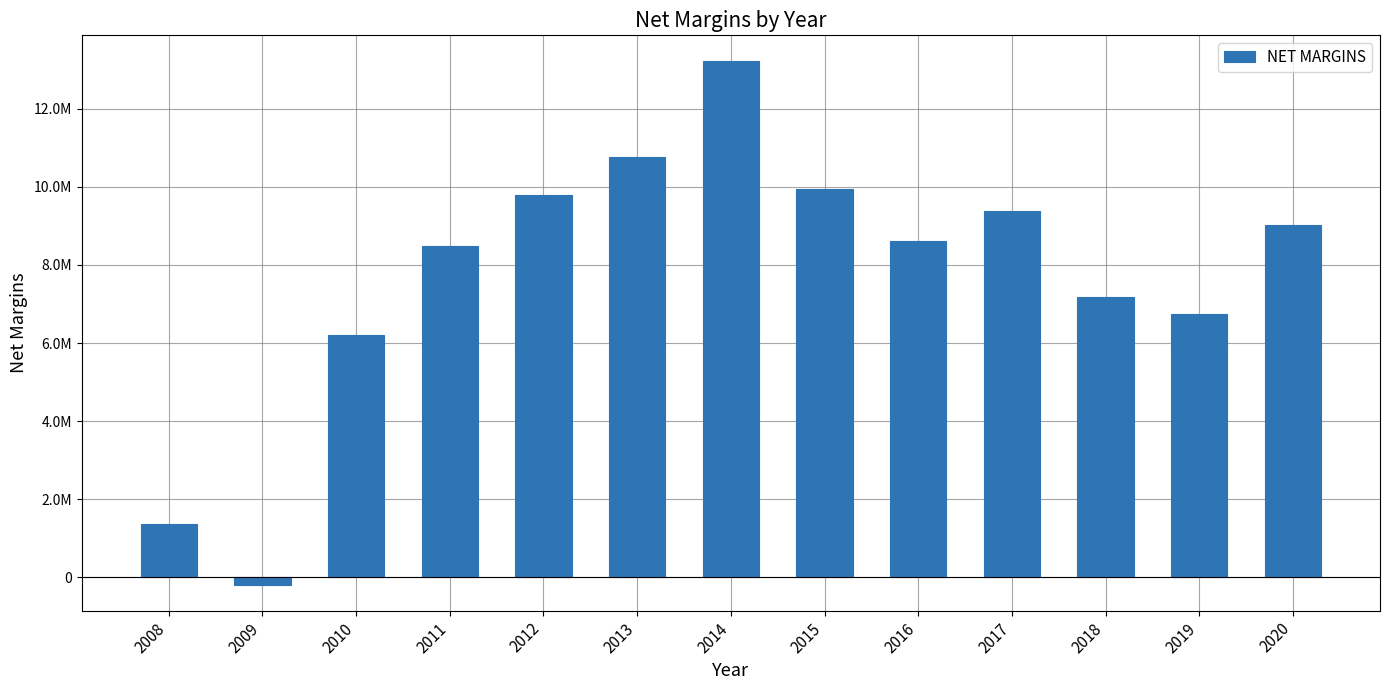

What is the difference between the maximum and minimum values?

13389811